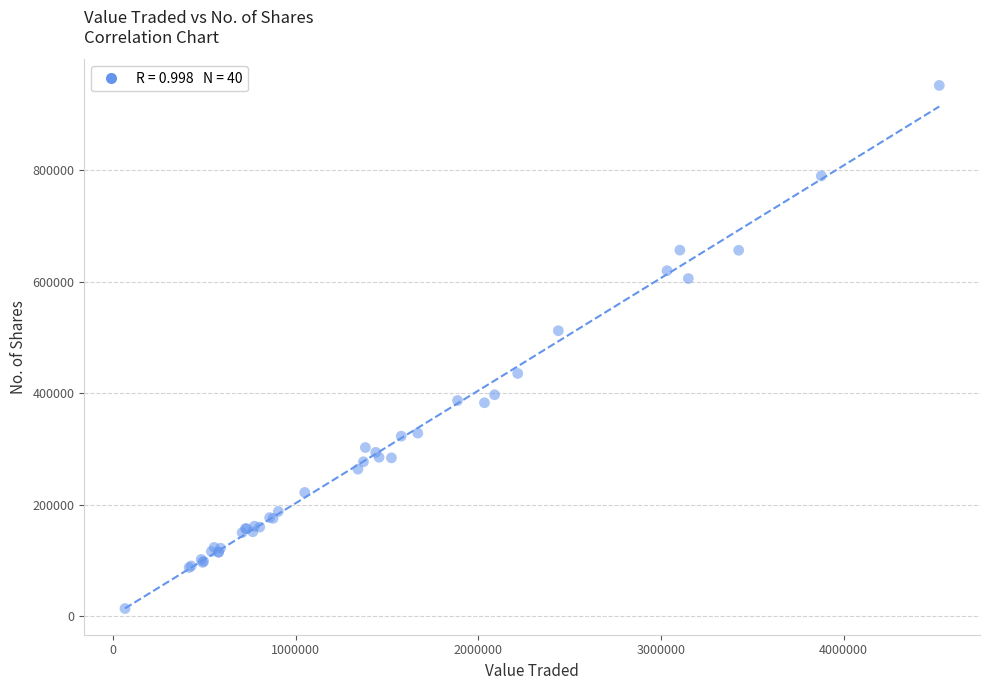

What Y value in the scatter plot is closest to 482942?

512172